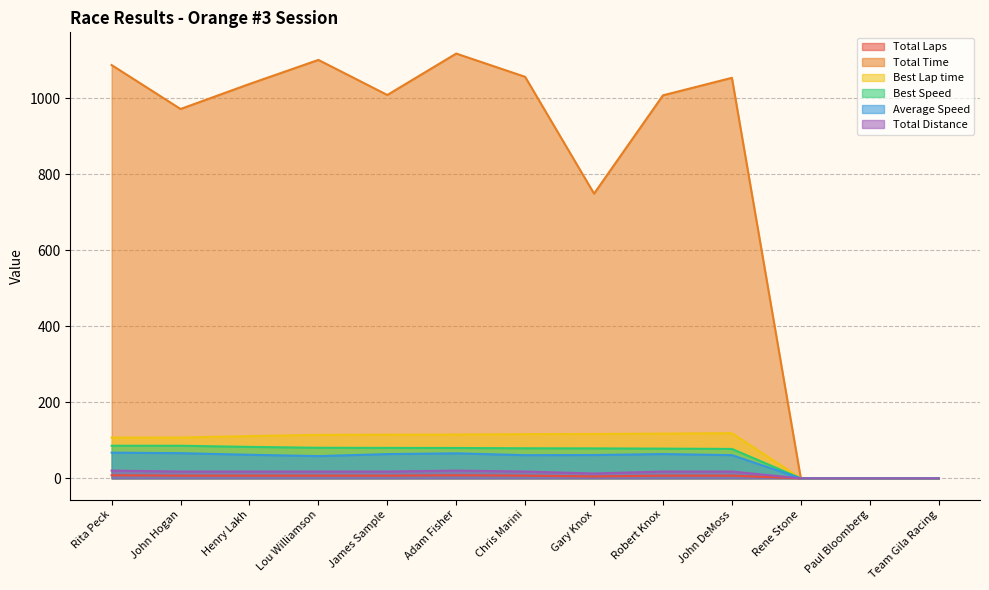

Rank the series at John Hogan from lowest to highest value.

Total Laps, Total Distance, Average Speed, Best Speed, Best Lap time, Total Time